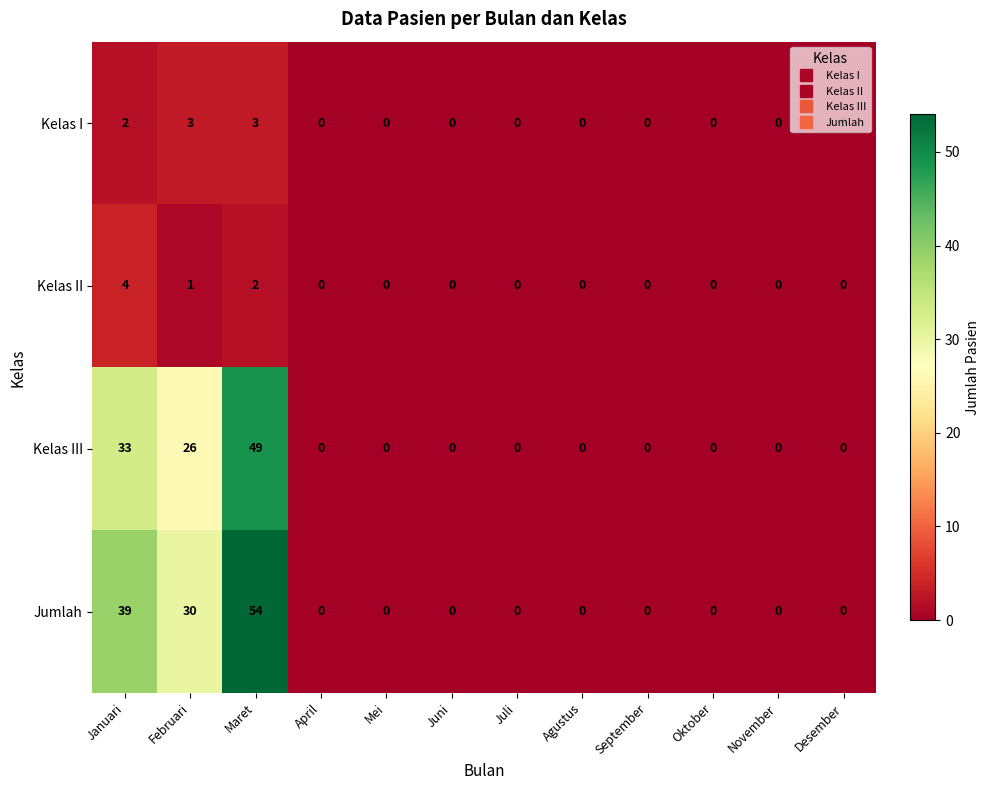

Count the number of data series in this chart.

4